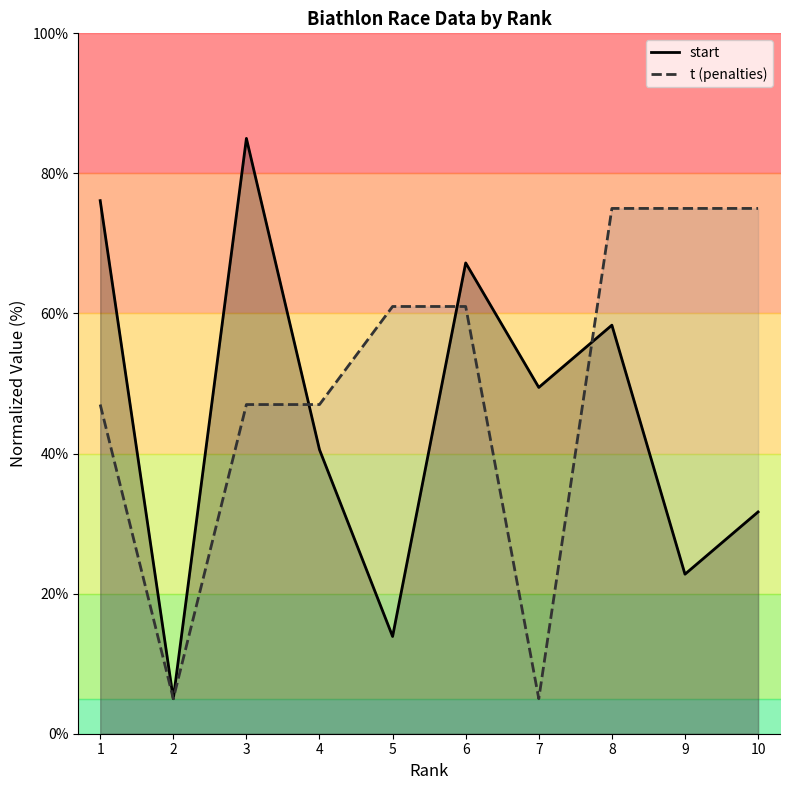

At which label does t (penalties) reach its minimum?

2